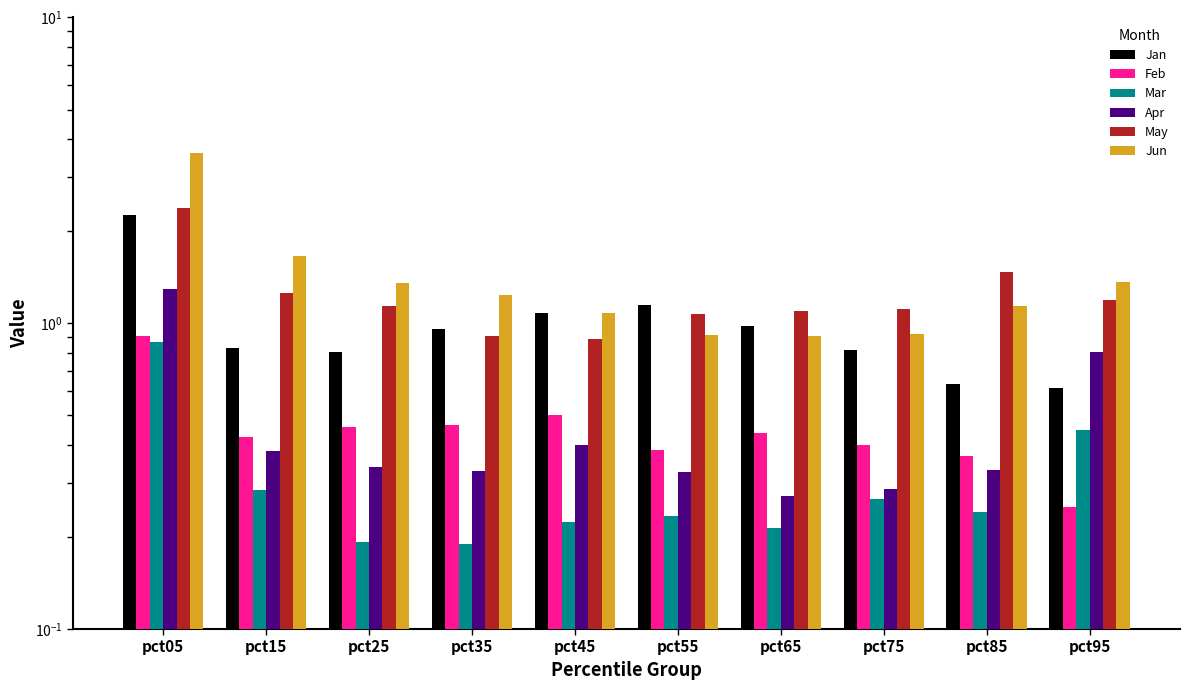

True or false: Apr has a value of 0.4 at pct75.

False